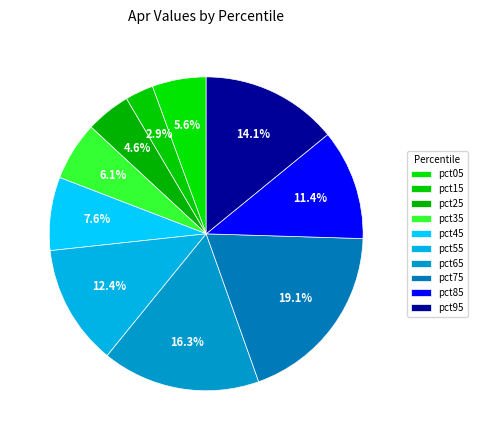

Is there any slice that represents more than half of the pie?

No